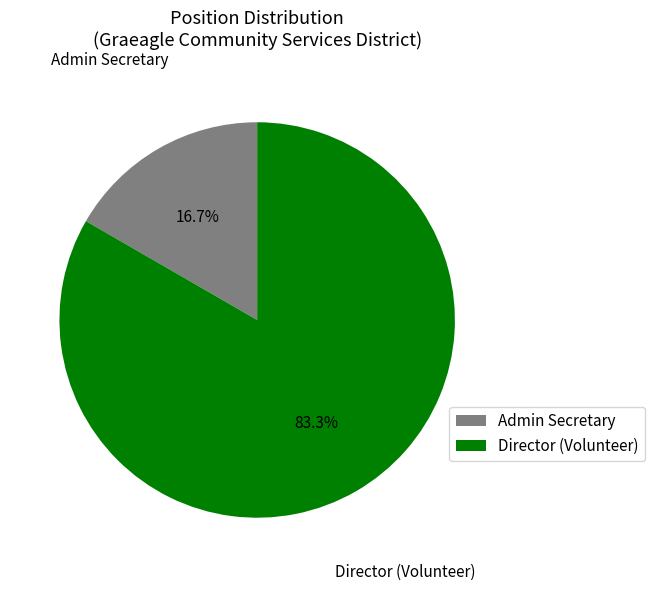

Does Director (Volunteer) account for over 50% of the chart?

Yes